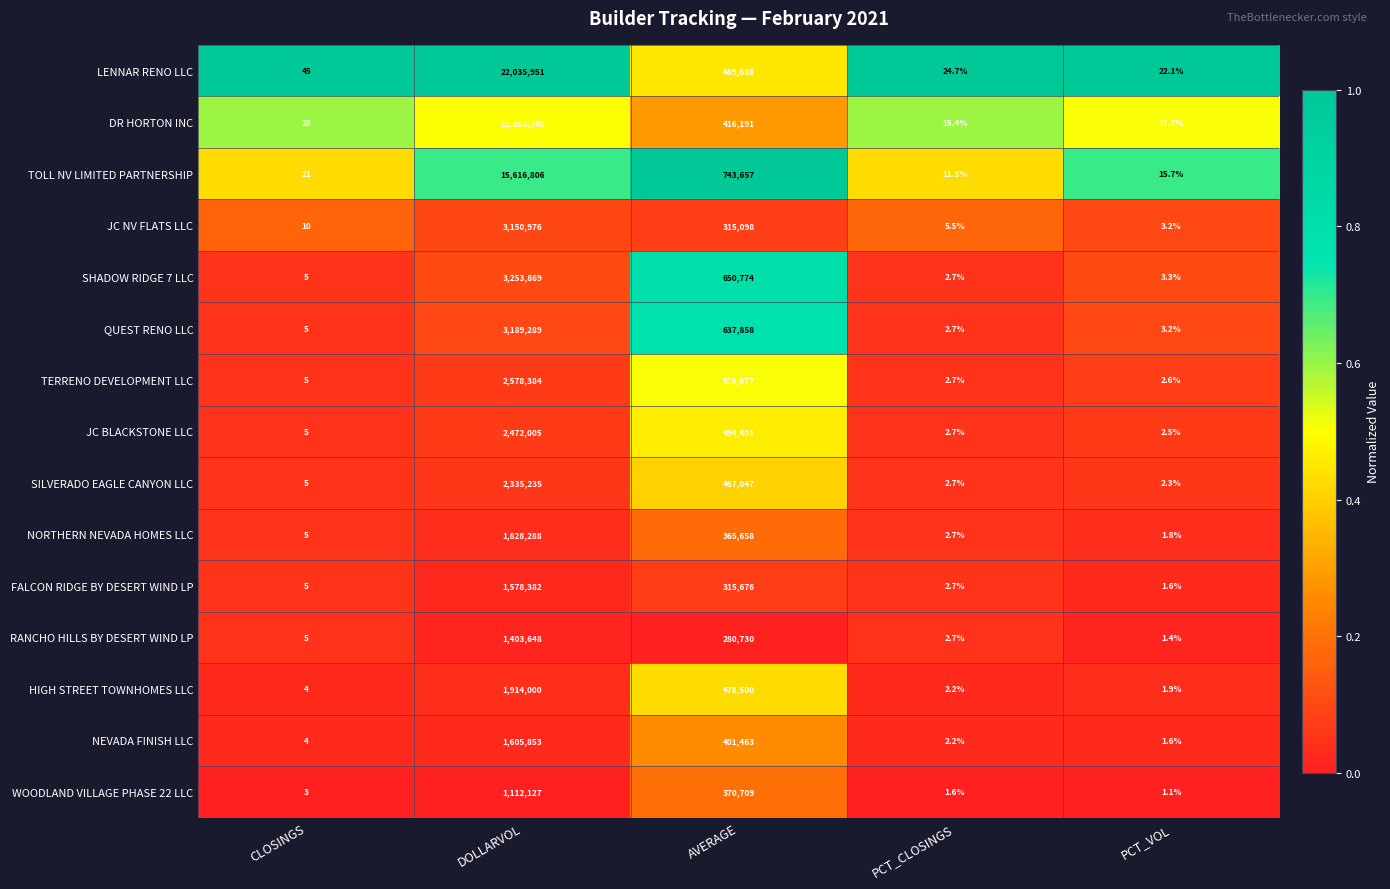

Rank the series by their maximum value, from highest to lowest.

LENNAR RENO LLC, TOLL NV LIMITED PARTNERSHIP, DR HORTON INC, SHADOW RIDGE 7 LLC, QUEST RENO LLC, JC NV FLATS LLC, TERRENO DEVELOPMENT LLC, JC BLACKSTONE LLC, SILVERADO EAGLE CANYON LLC, HIGH STREET TOWNHOMES LLC, NORTHERN NEVADA HOMES LLC, NEVADA FINISH LLC, FALCON RIDGE BY DESERT WIND LP, RANCHO HILLS BY DESERT WIND LP, WOODLAND VILLAGE PHASE 22 LLC